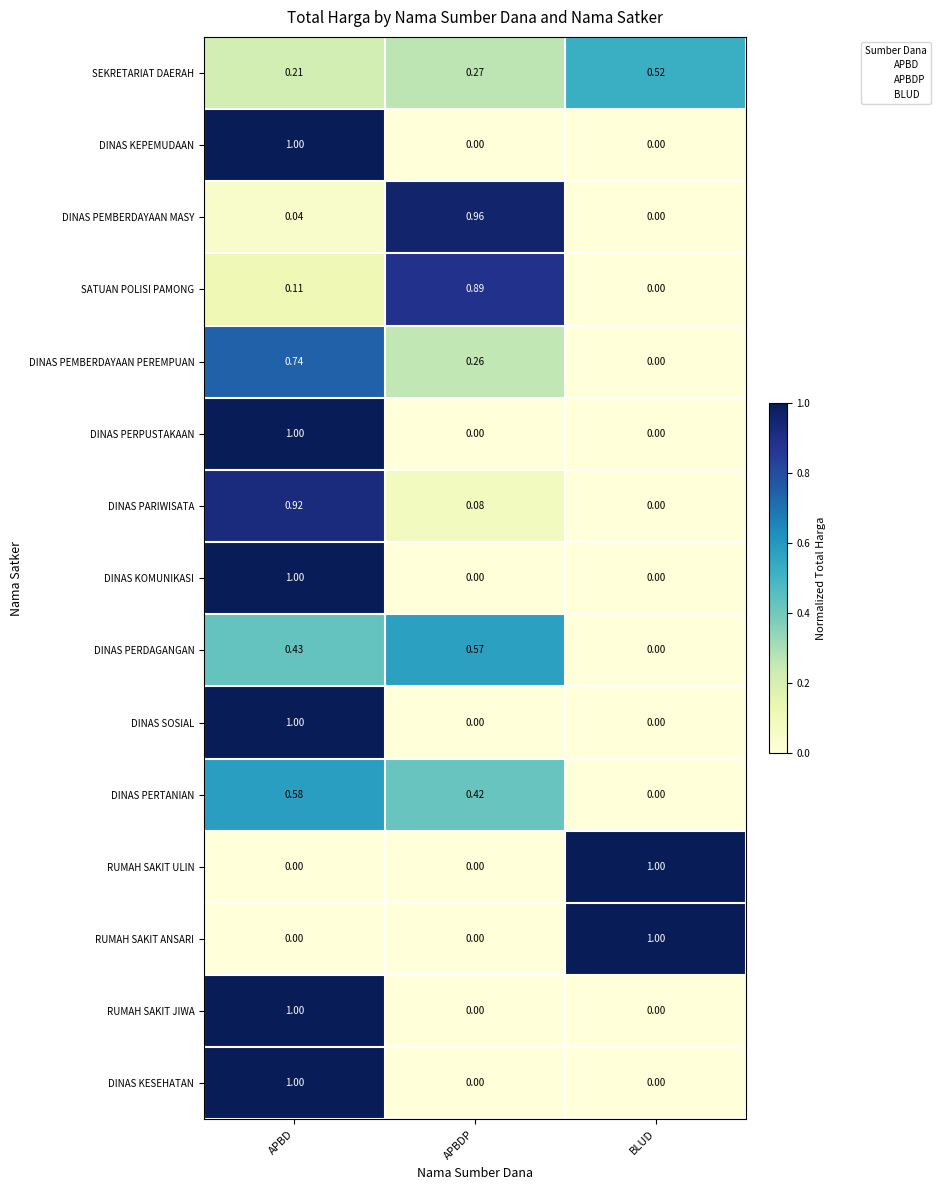

At which label is SEKRETARIAT DAERAH closest to 0?

APBD